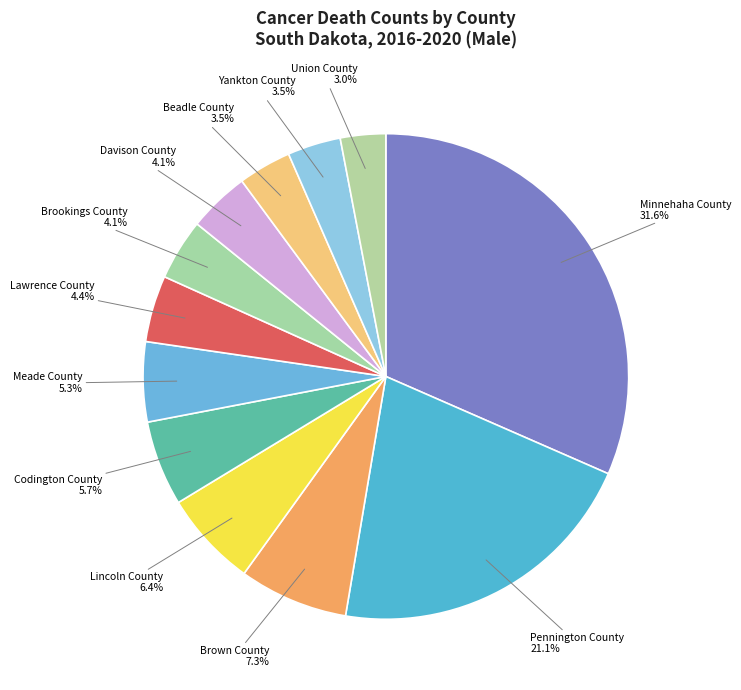

To the nearest percent, what is the difference between the largest and smallest slice percentages?

29%